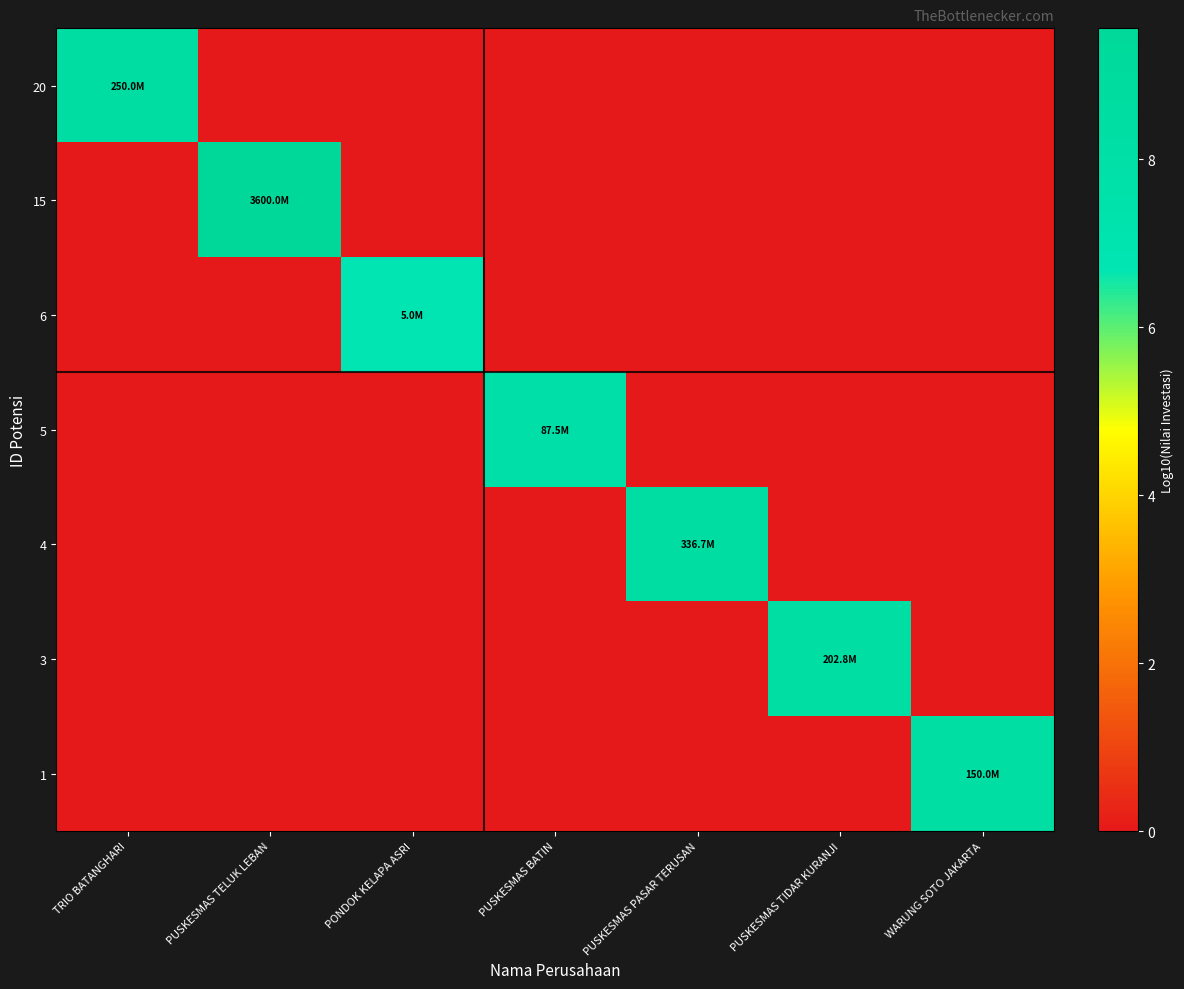

How many data points does each series have?

7